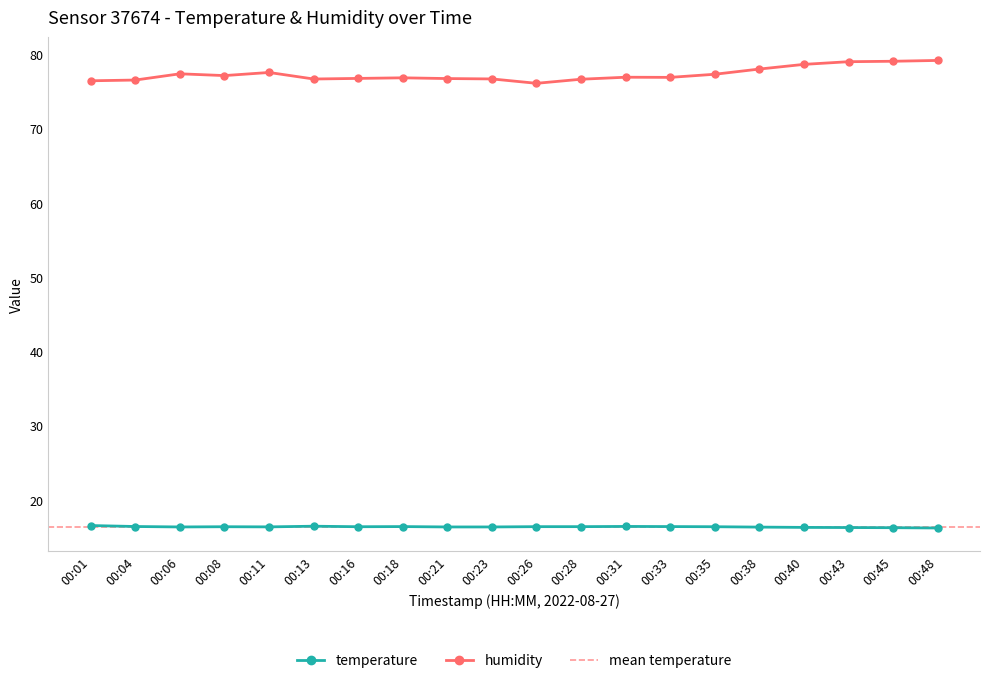

What is the difference between the maximum and minimum values in the temperature series?

0.3